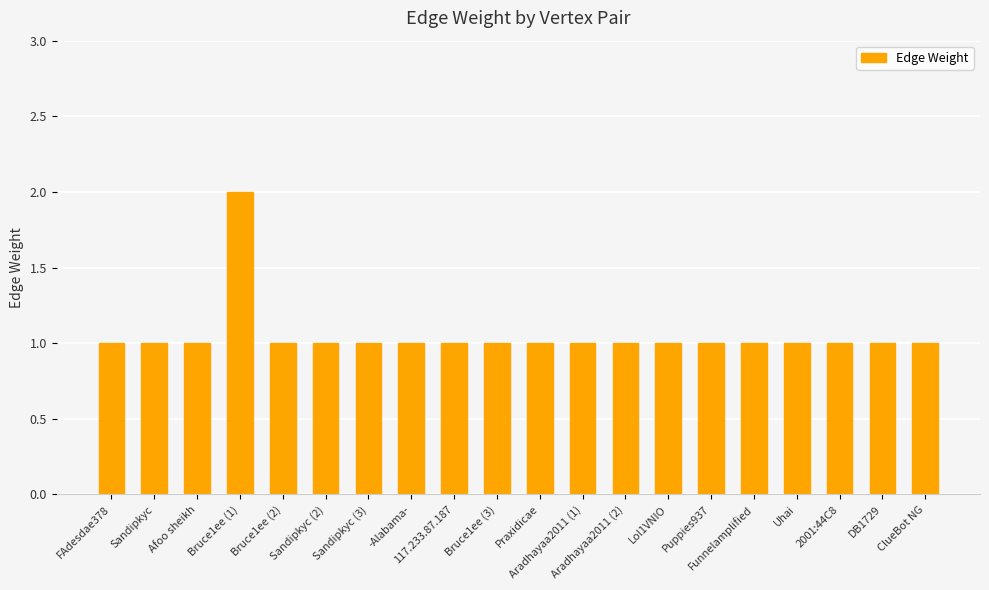

What is the value of the 9th bar from the left?

1